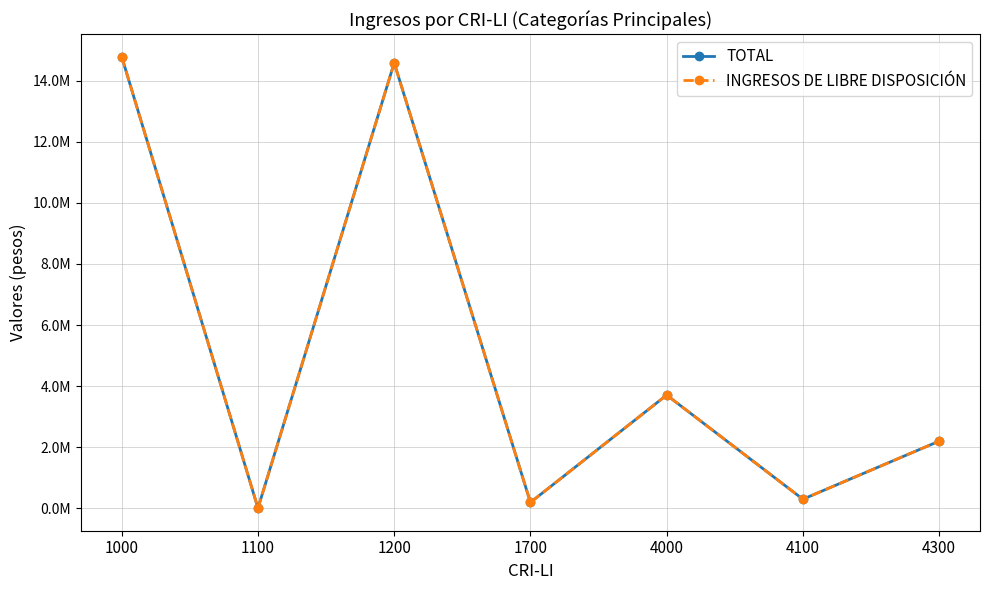

What is the average value of the INGRESOS DE LIBRE DISPOSICIÓN series?

5109510